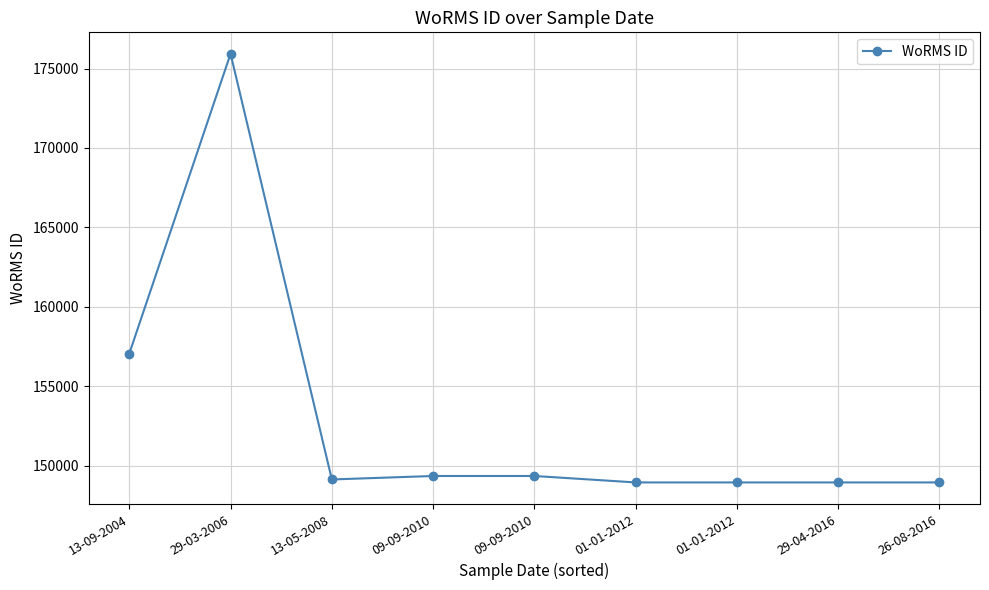

What is the change in value from 13-05-2008 to 29-04-2016?

-187